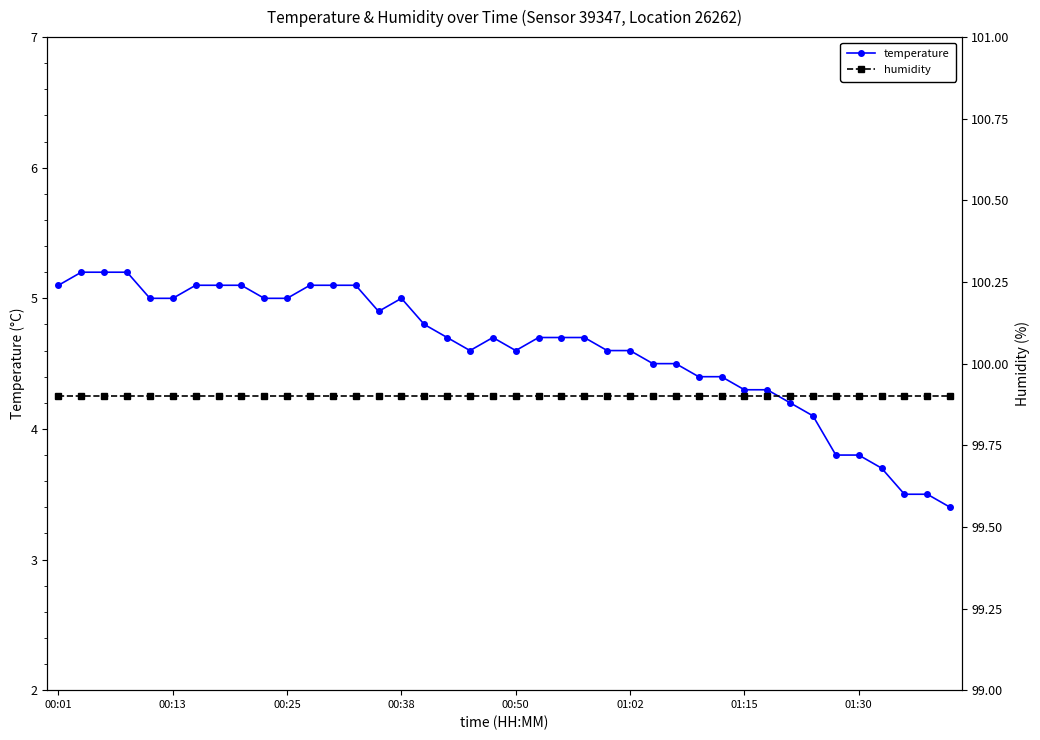

What is the value of the temperature point at the 31st from the left?

4.3